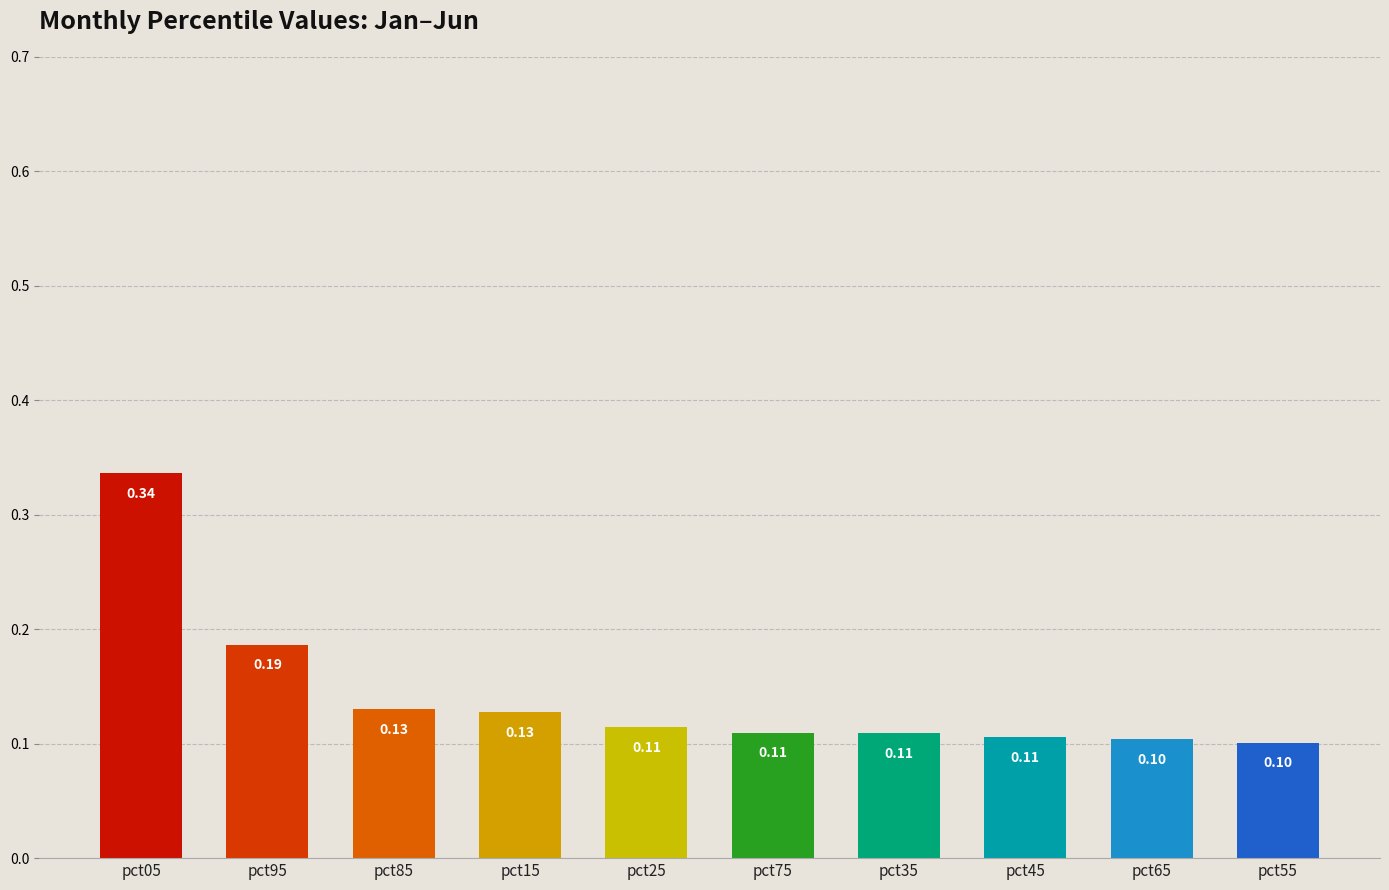

What is the minimum value shown in the chart?

0.1